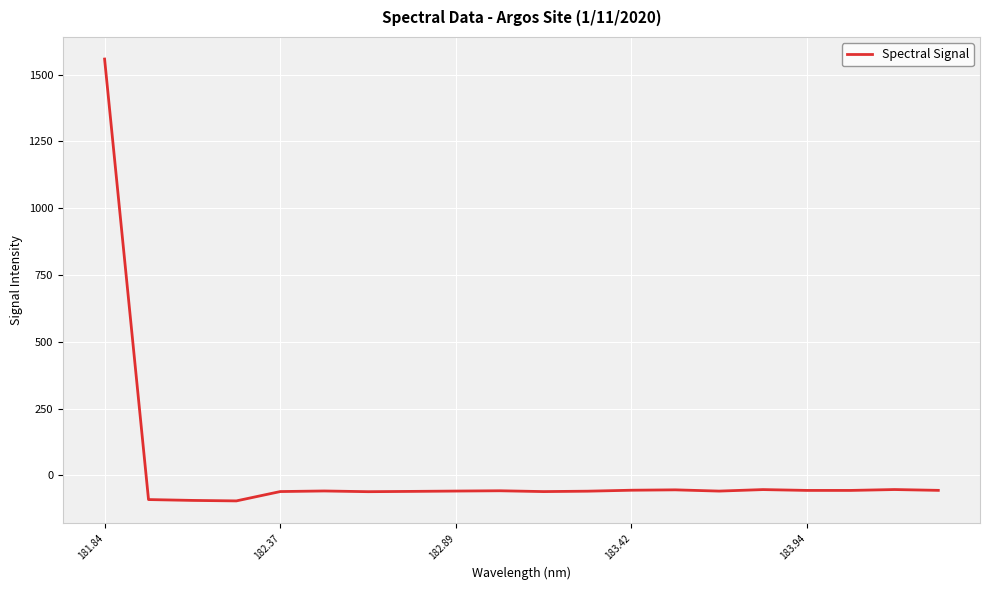

What is the minimum value shown in the chart?

-95.4